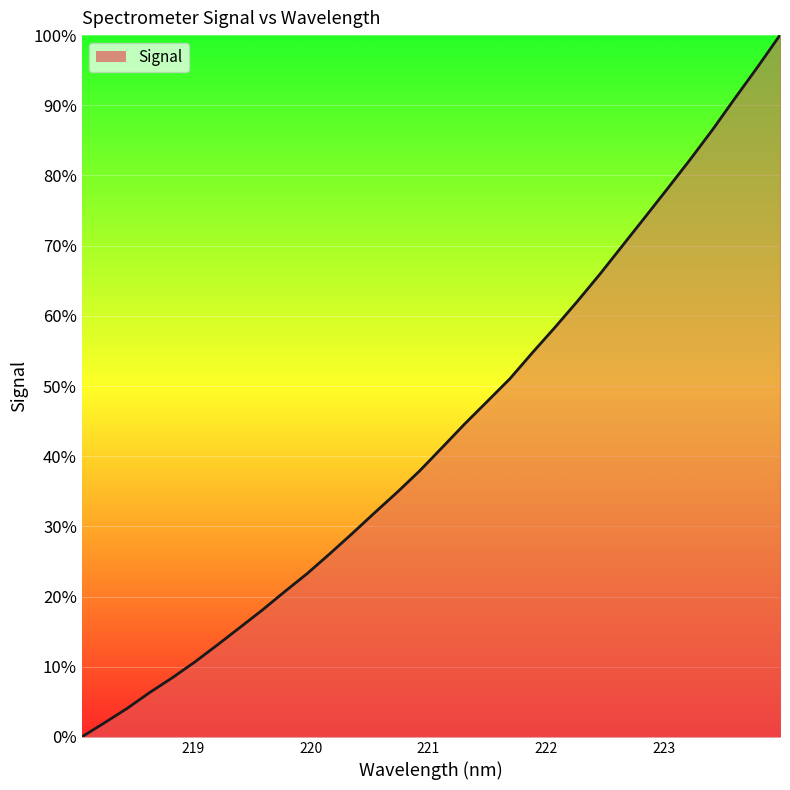

Reading right to left, extract all data points from this chart.

100.0	95.4	91.0	86.5	82.2	78.1	74.0	70.0	66.0	62.1	58.4	54.8	51.0	47.8	44.6	41.3	37.9	34.9	32.0	29.0	26.1	23.3	20.7	18.1	15.6	13.1	10.6	8.4	6.3	4.0	2.0	0.0